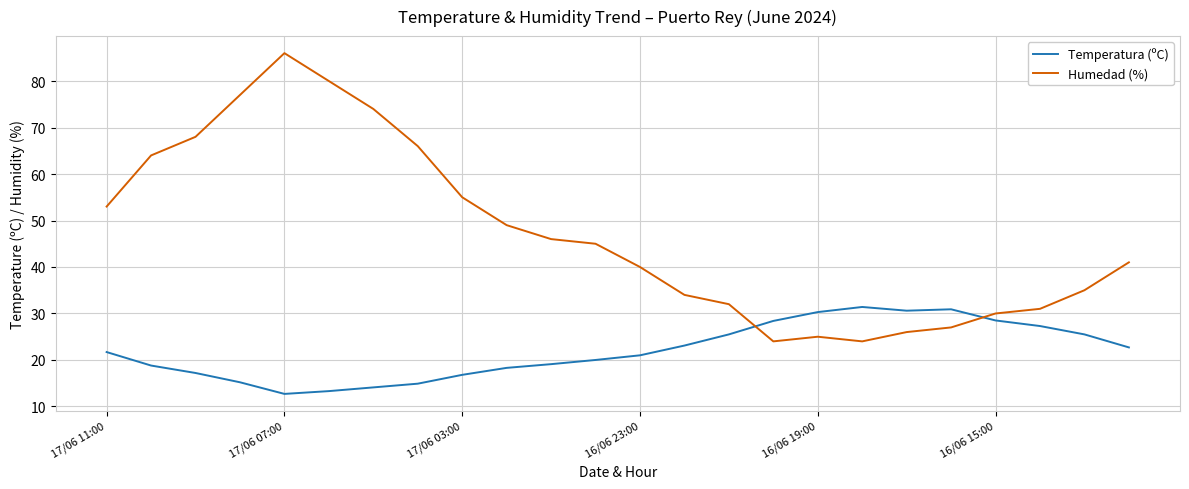

What is the average value of the Humedad (%) series?

47.2